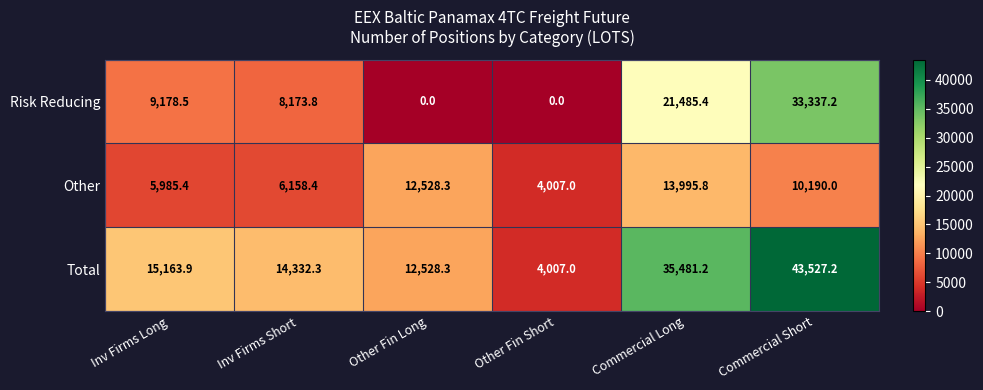

Reading left to right, list all the values displayed in this chart.

Risk Reducing: 9178.5	8173.8	0.0	0.0	21485.4	33337.2
Other: 5985.4	6158.4	12528.3	4007.0	13995.8	10190.0
Total: 15163.9	14332.3	12528.3	4007.0	35481.2	43527.2